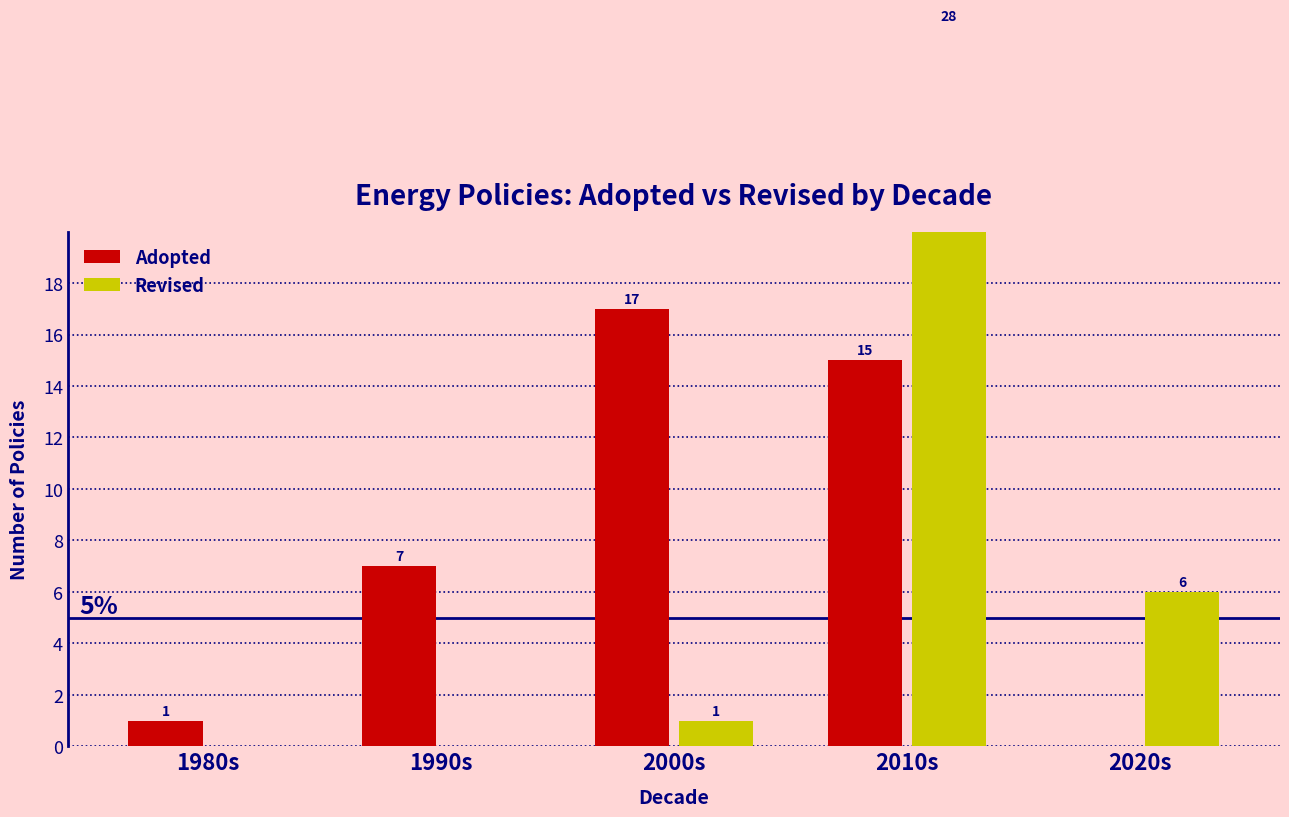

What is the difference between the maximum and second lowest values in the Revised series?

28